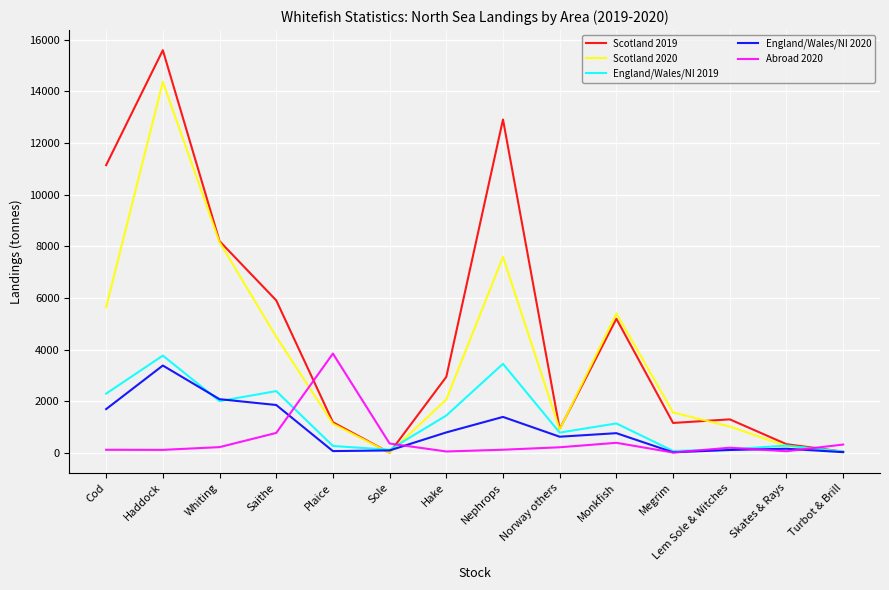

Which label corresponds to the largest value in the chart?

Haddock